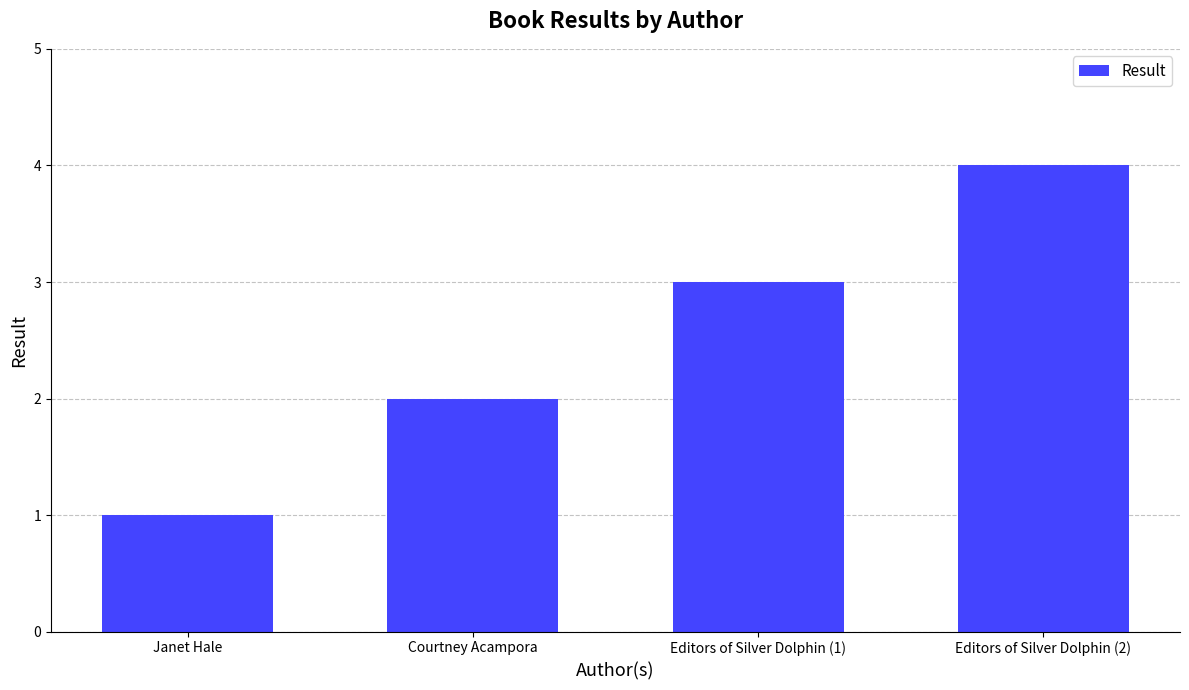

Reading left to right, list all the values displayed in this chart.

1	2	3	4